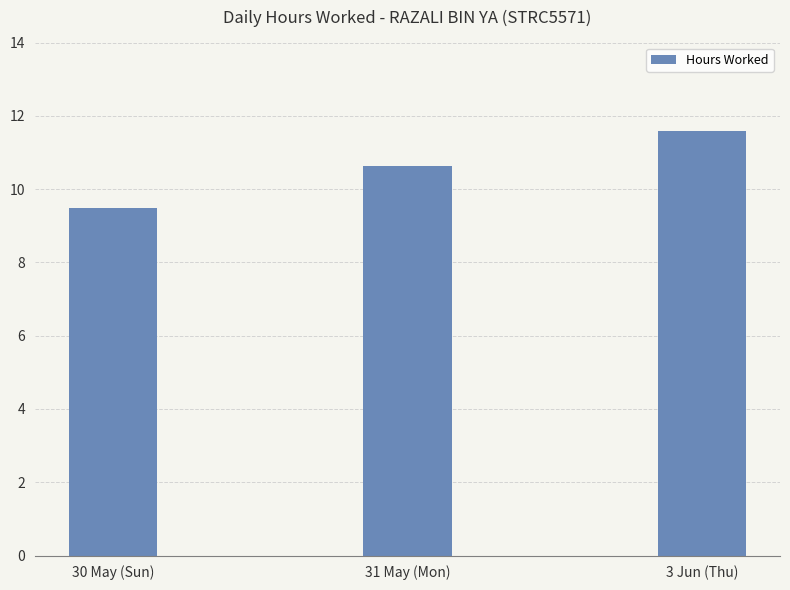

List the labels in order of value, smallest first.

30 May (Sun), 31 May (Mon), 3 Jun (Thu)